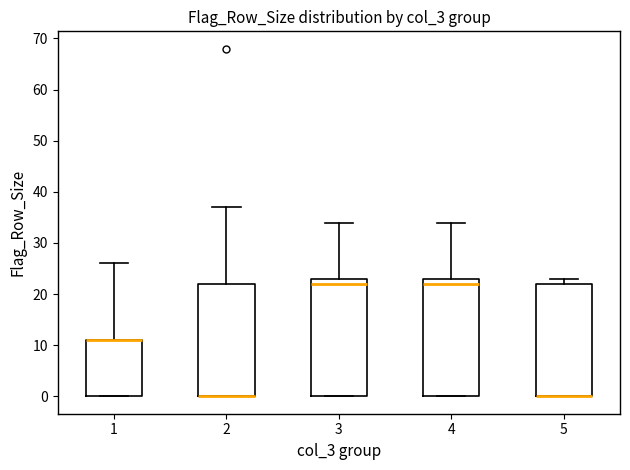

Reading left to right, read every box against the y-axis: the position of its median line, the range the box covers, and the ends of its whiskers. The values are not printed on the chart, so give them approximately, as read against the axis.

1: median 11 (drawn on the box's upper edge), box 0 to 11, whiskers 0 to 26
2: median 0 (drawn on the box's lower edge), box 0 to 22, whiskers 0 to 37
3: median 22, box 0 to 23, whiskers 0 to 34
4: median 22, box 0 to 23, whiskers 0 to 34
5: median 0 (drawn on the box's lower edge), box 0 to 22, whiskers 0 to 23